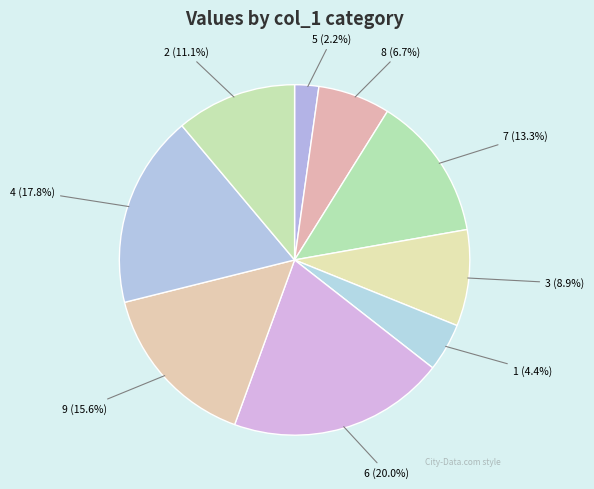

How many segments does this pie chart have?

9